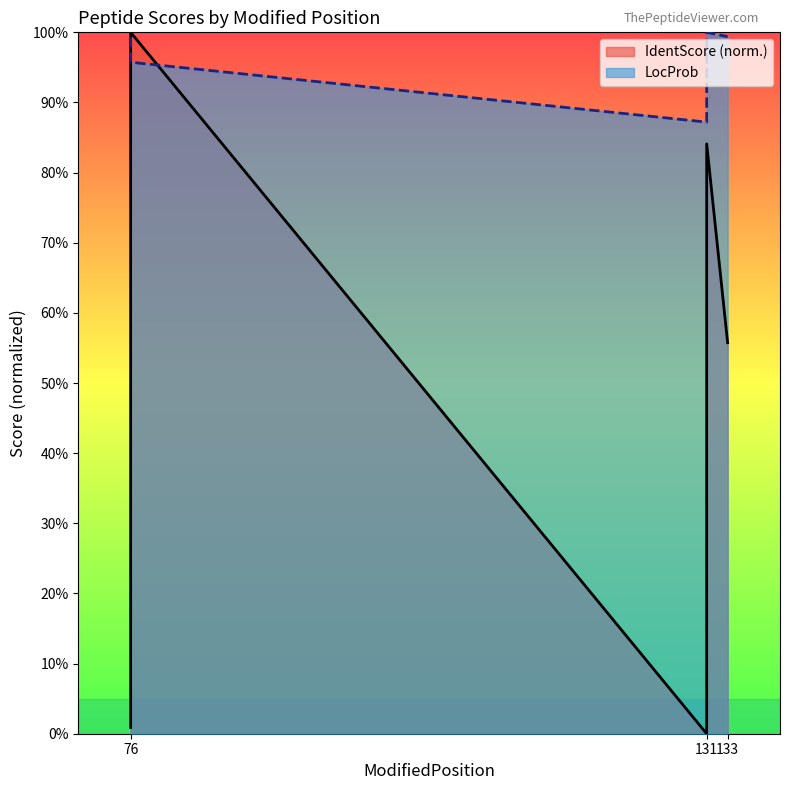

Reading right to left, extract all data points from this chart.

IdentScore: 133=0.6	131=0.8	131=0.0	76=1.0	76=0.0
LocProb: 133=1.0	131=1.0	131=0.9	76=1.0	76=1.0